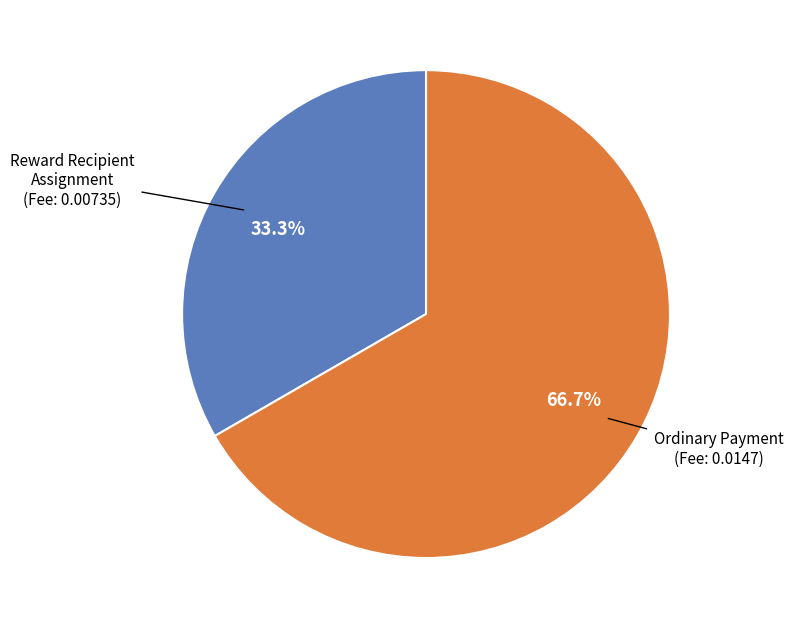

How many slices are in this pie chart?

2